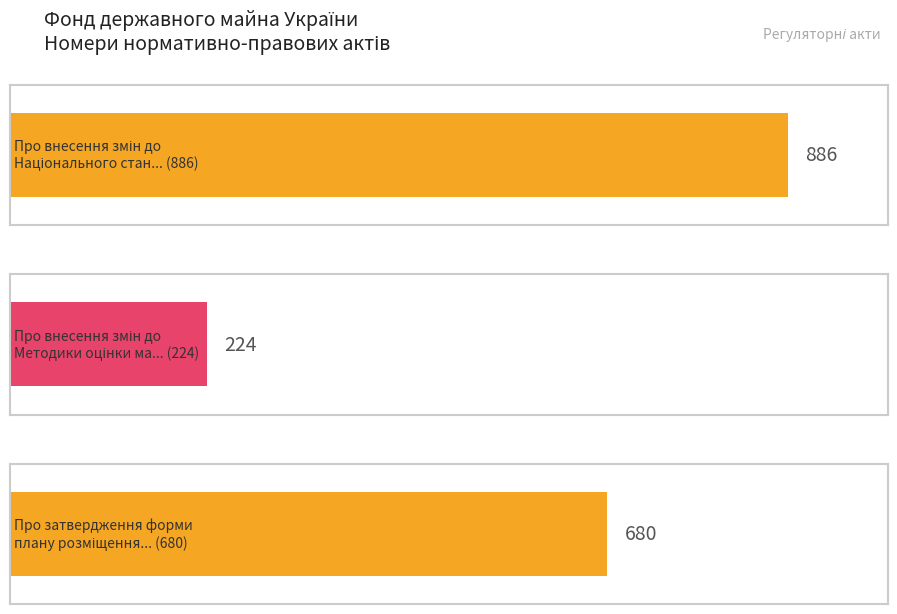

How many values exceed 680?

1